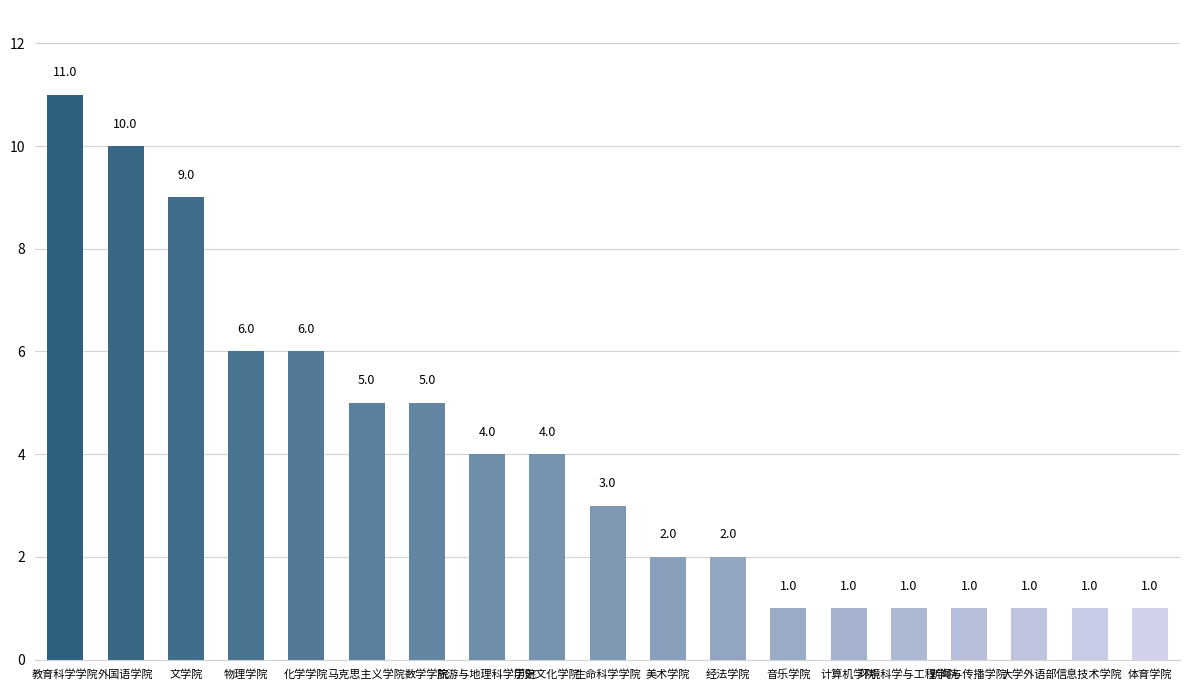

Approximately how many times larger is the value at 化学学院 compared to 音乐学院?

6.0